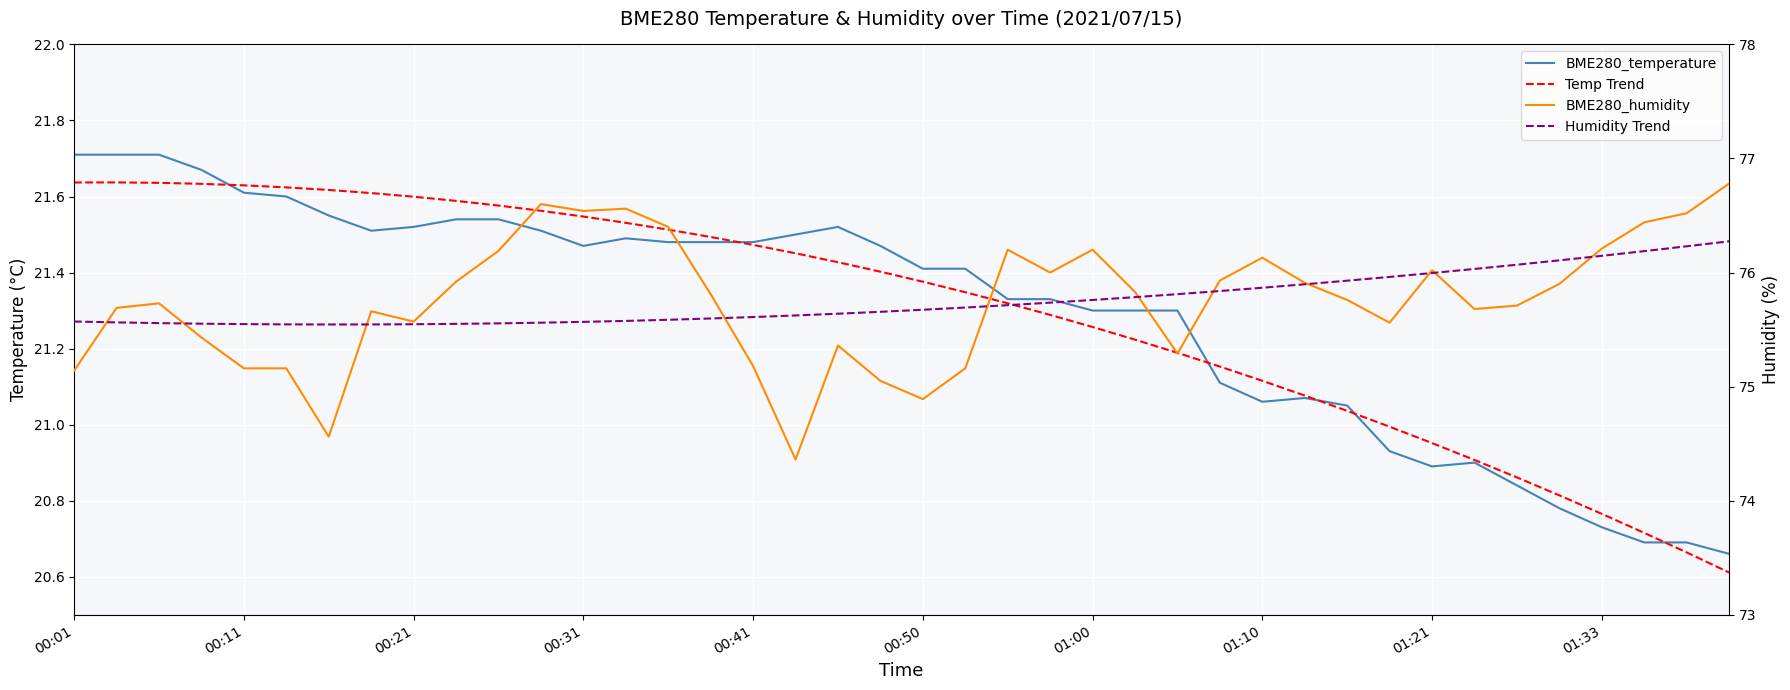

Reading right to left, list all the values displayed in this chart.

BME280_temperature: 20.7	20.7	20.7	20.7	20.8	20.8	20.9	20.9	20.9	21.1	21.1	21.1	21.1	21.3	21.3	21.3	21.3	21.3	21.4	21.4	21.5	21.5	21.5	21.5	21.5	21.5	21.5	21.5	21.5	21.5	21.5	21.5	21.5	21.6	21.6	21.6	21.7	21.7	21.7	21.7
Temp Trend: 20.6	20.7	20.7	20.8	20.8	20.9	20.9	21.0	21.0	21.0	21.1	21.1	21.2	21.2	21.2	21.3	21.3	21.3	21.3	21.4	21.4	21.4	21.5	21.5	21.5	21.5	21.5	21.5	21.6	21.6	21.6	21.6	21.6	21.6	21.6	21.6	21.6	21.6	21.6	21.6
BME280_humidity: 76.8	76.5	76.4	76.2	75.9	75.7	75.7	76.0	75.6	75.8	75.9	76.1	75.9	75.3	75.8	76.2	76.0	76.2	75.2	74.9	75.0	75.4	74.4	75.2	75.8	76.4	76.6	76.5	76.6	76.2	75.9	75.6	75.7	74.6	75.2	75.2	75.4	75.7	75.7	75.1
Humidity Trend: 76.3	76.2	76.2	76.1	76.1	76.1	76.0	76.0	76.0	75.9	75.9	75.9	75.8	75.8	75.8	75.8	75.7	75.7	75.7	75.7	75.7	75.6	75.6	75.6	75.6	75.6	75.6	75.6	75.6	75.6	75.5	75.5	75.5	75.5	75.5	75.5	75.6	75.6	75.6	75.6